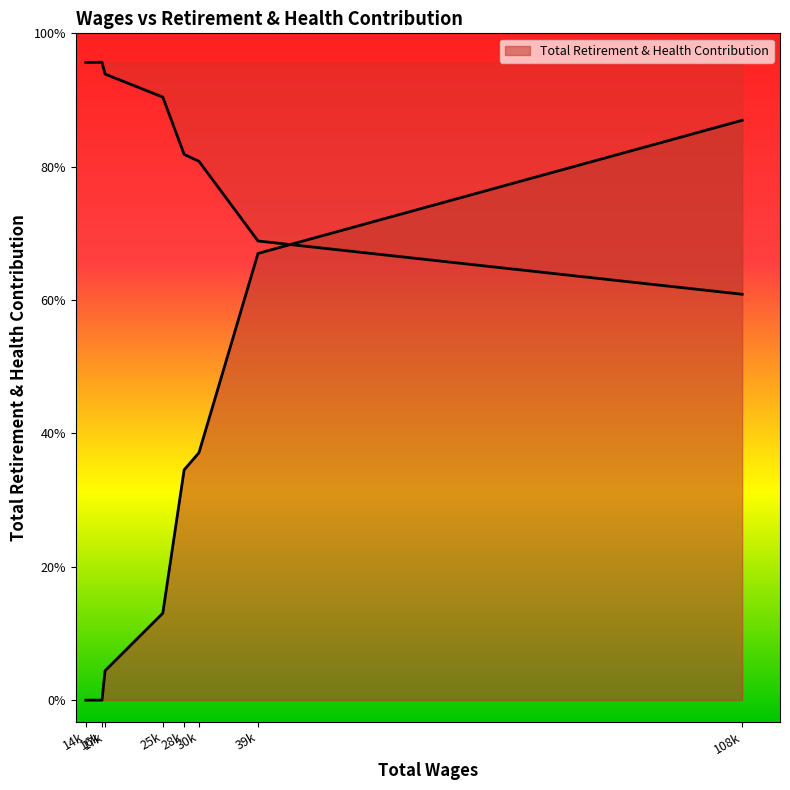

True or false: the data shows 18402 at 39122.0.

False